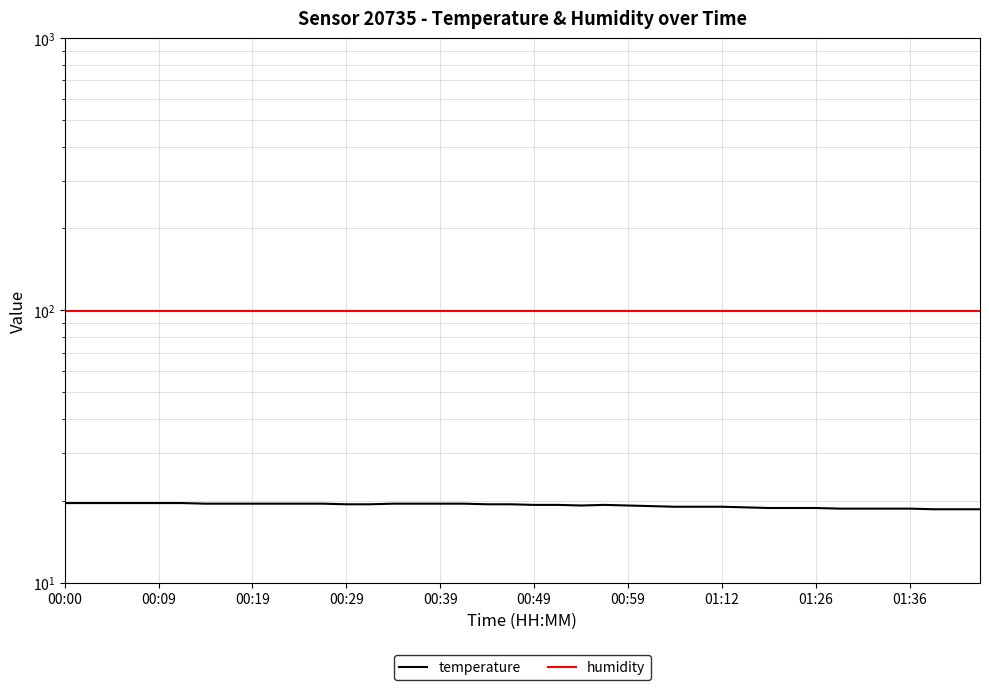

How many data points does each series have?

40